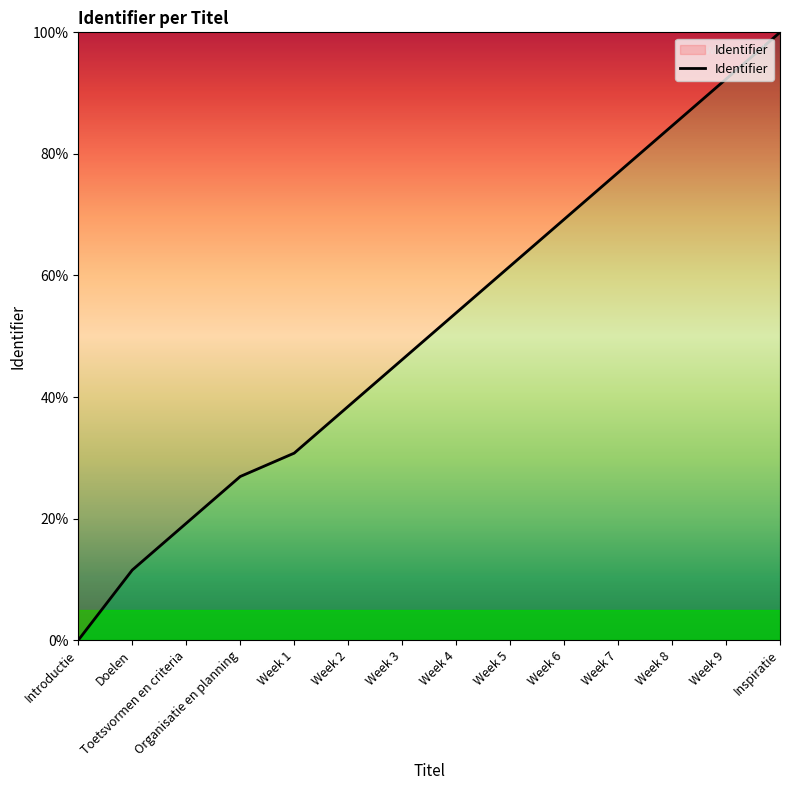

What position from the right is Week 7?

4